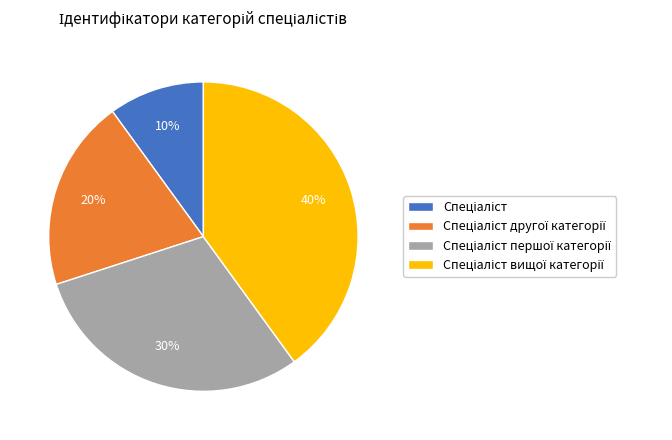

How many slices are in this pie chart?

4